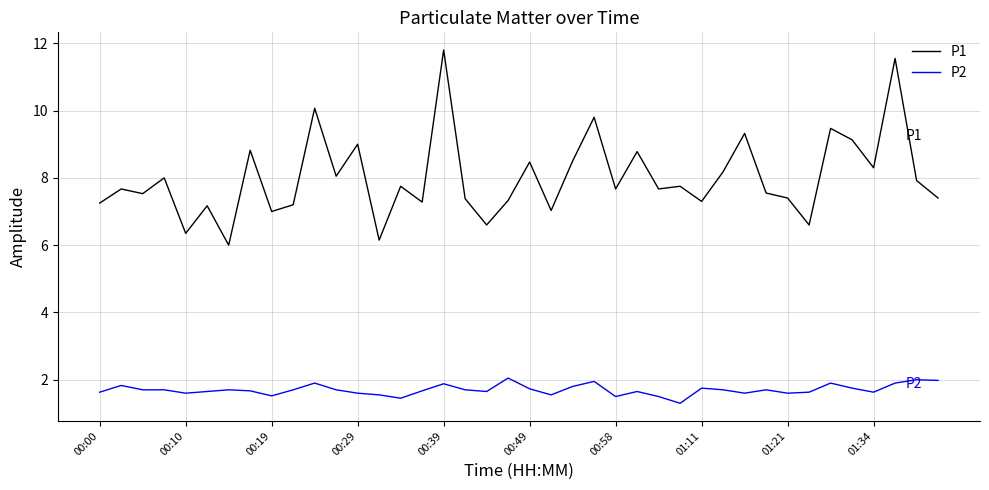

List the series in order of their peak value, highest first.

P1, P2